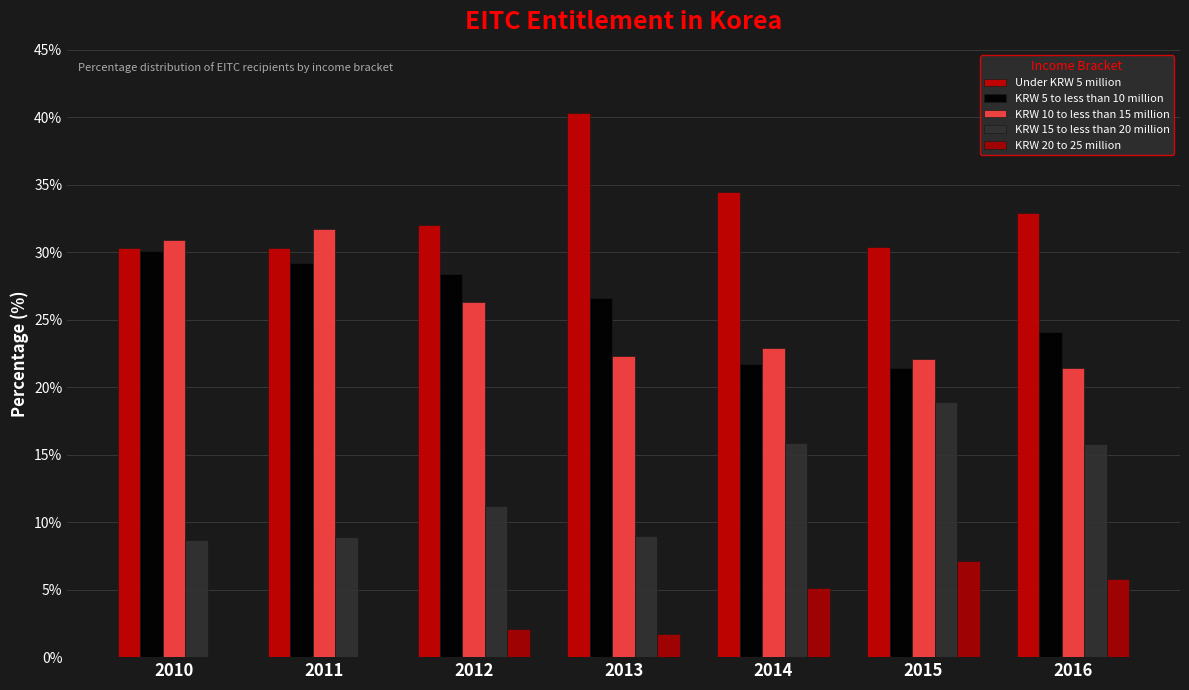

Which series changed the most between 2012 and 2013?

Under KRW 5 million